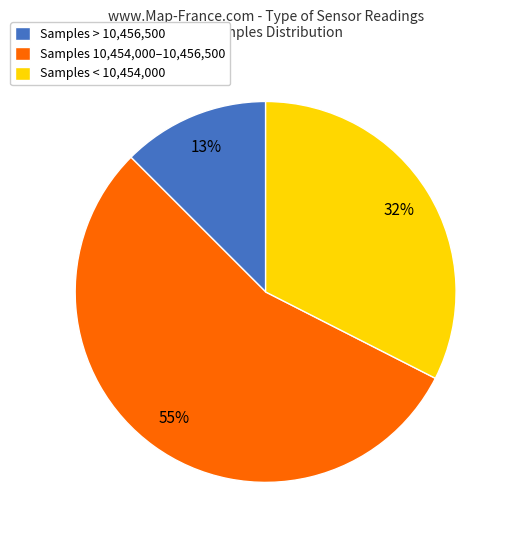

To the nearest percent, what portion does Samples < 10,454,000 represent?

32%